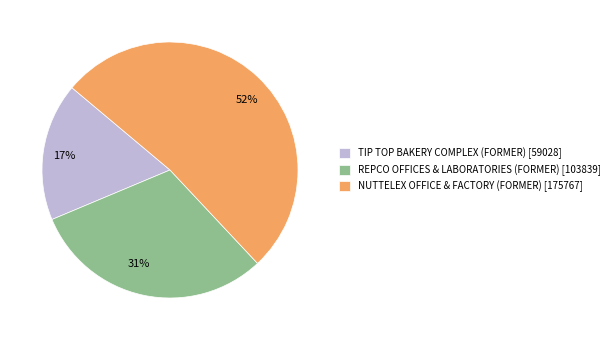

The REPCO OFFICES & LABORATORIES (FORMER) slice represents 24% of the pie. True or false?

False